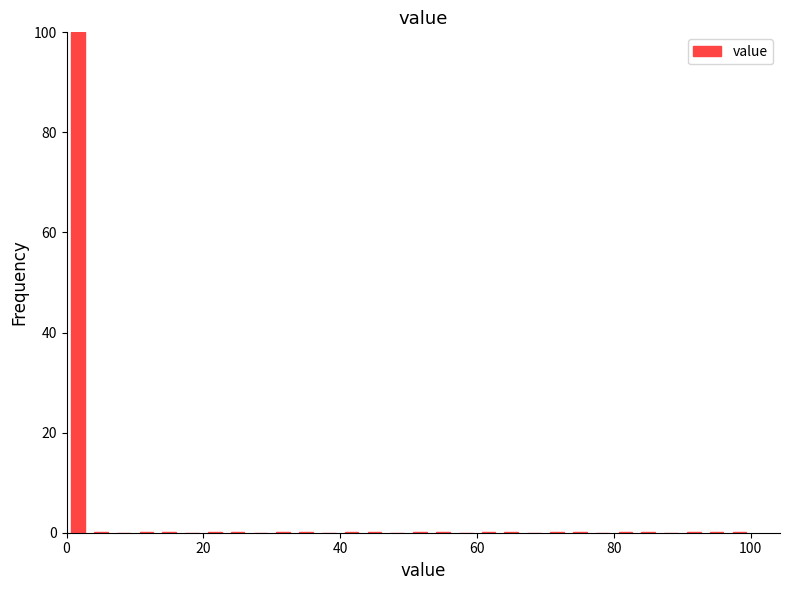

Around what value on the x-axis is the tallest bar? Give the approximate position of its centre, as read against the axis.

2